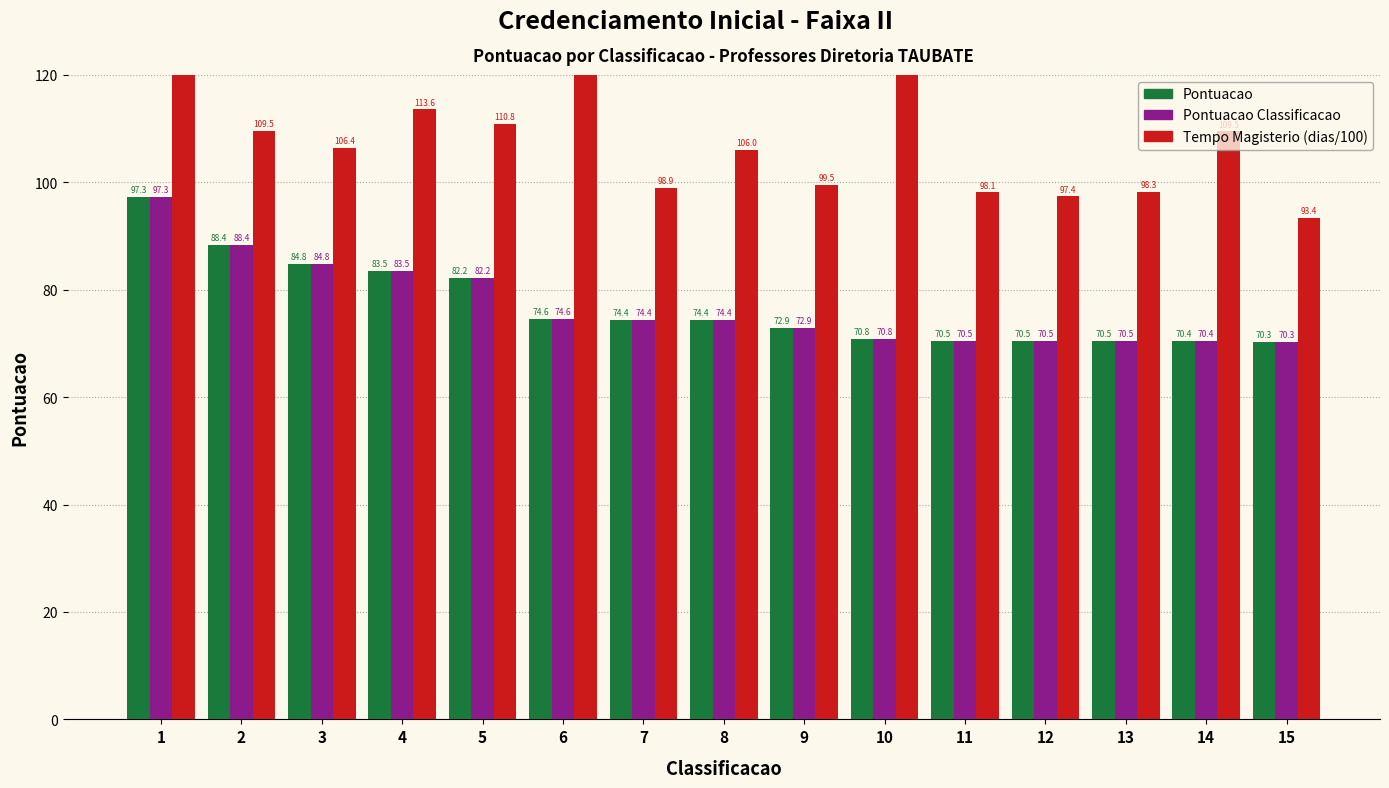

At how many categories does at least one series exceed 71?

15